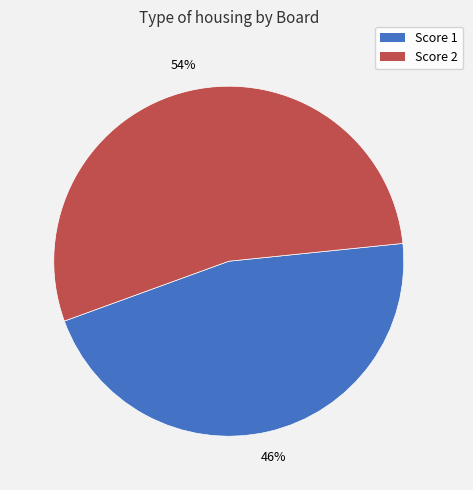

Combined, do Score 1 and Score 2 account for over 50%?

Yes